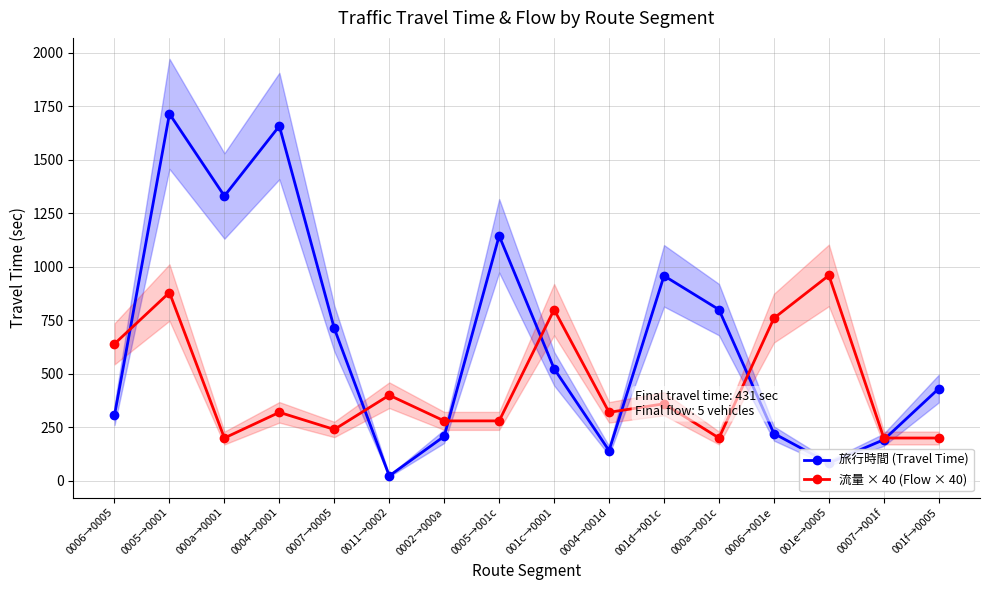

Which series has the largest total across all categories?

旅行時間 (Travel Time)